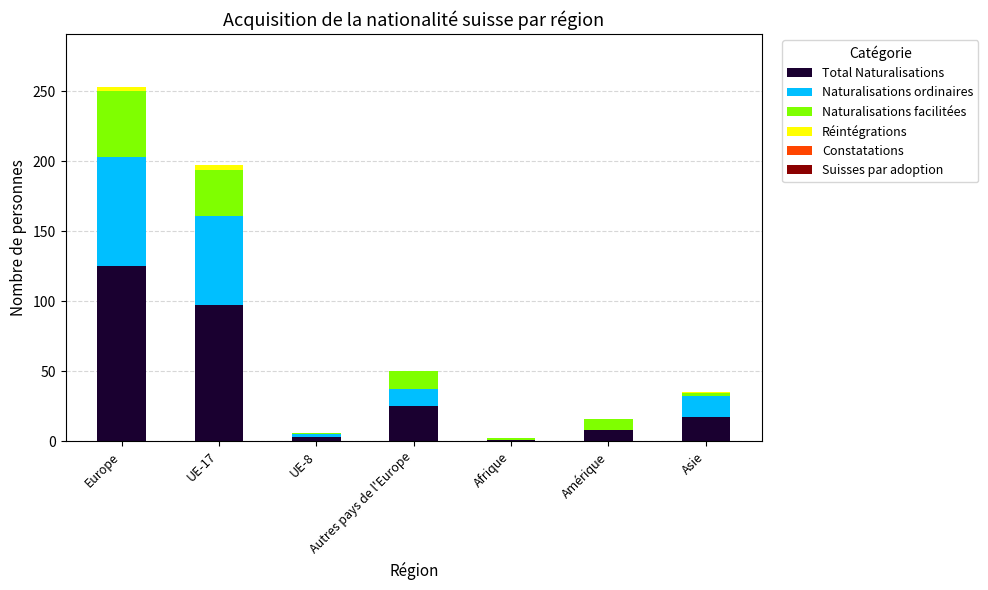

At which category is the sum across all series the highest?

Europe